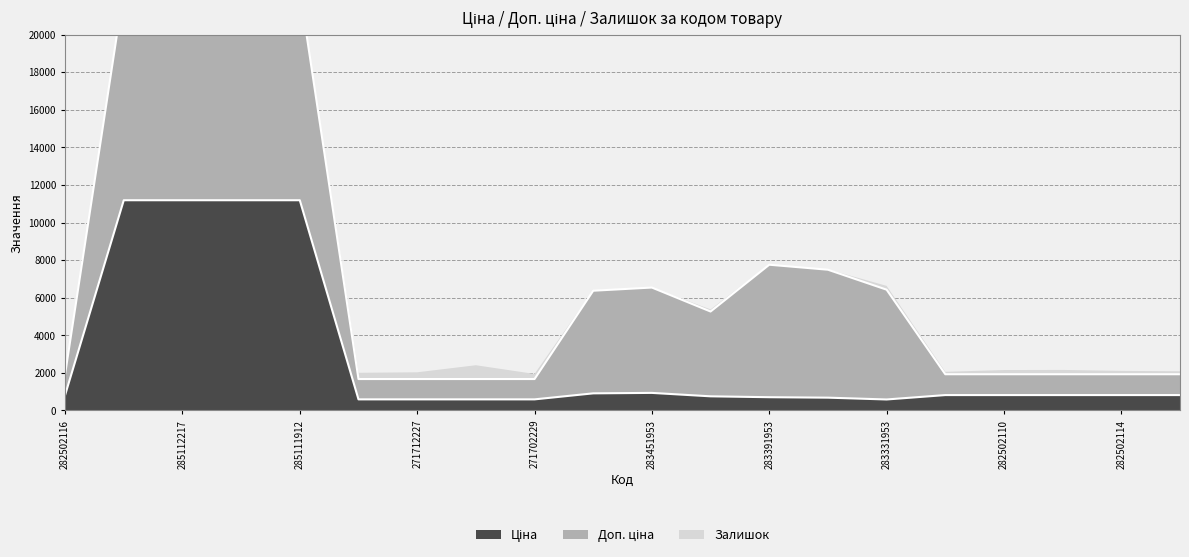

At which label does Ціна reach its minimum?

283331953